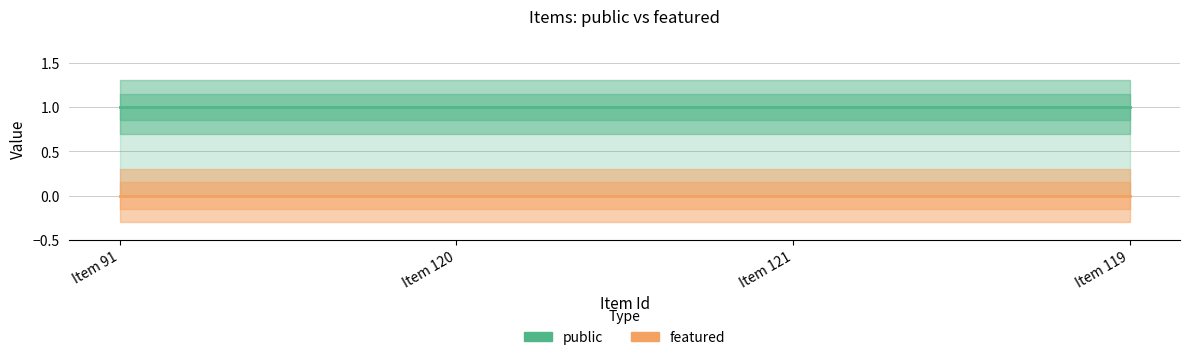

True or false: featured and public cross at least once.

False